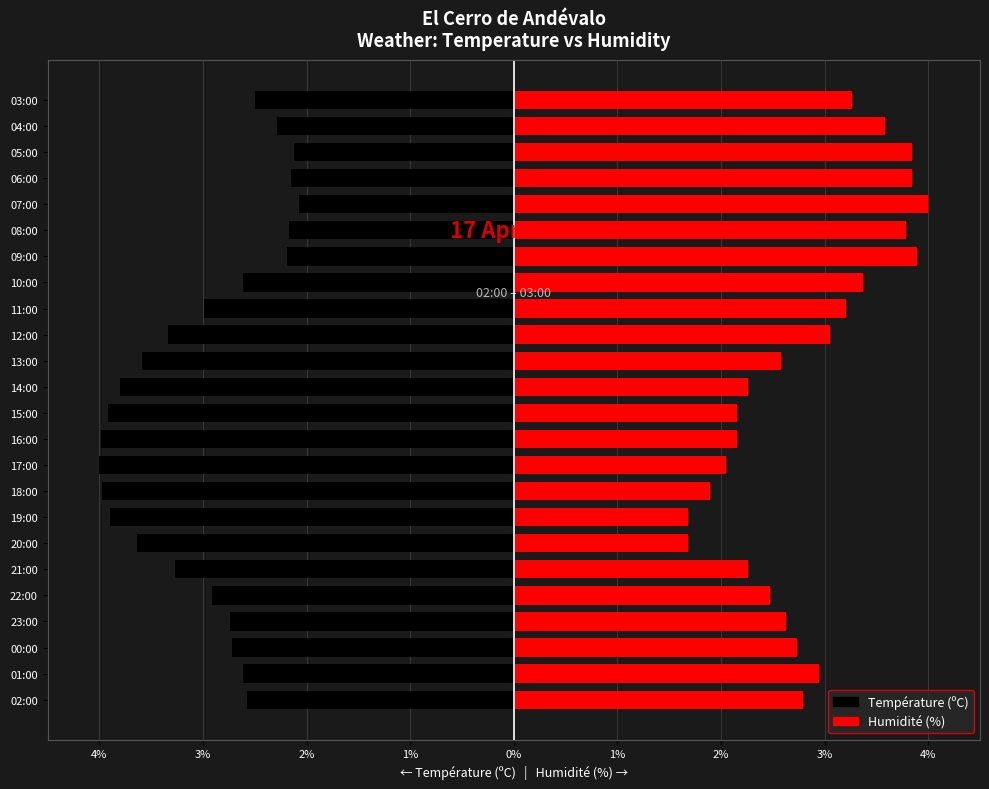

How many bars are there in each group?

2